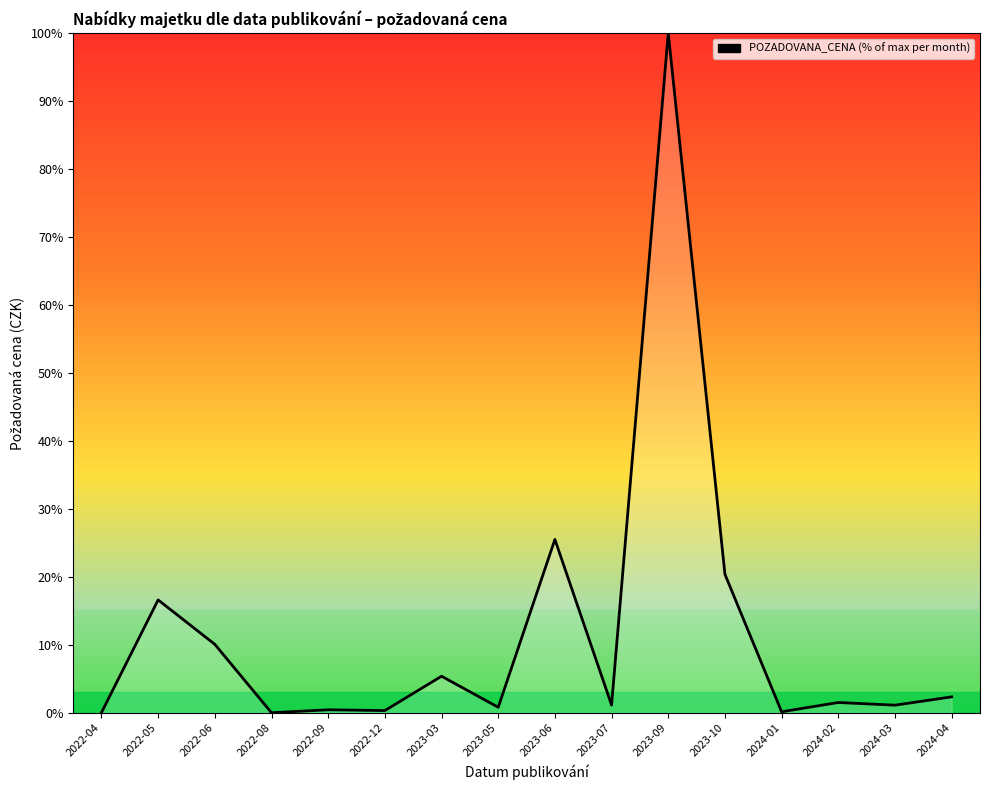

How many series are shown in this chart?

1